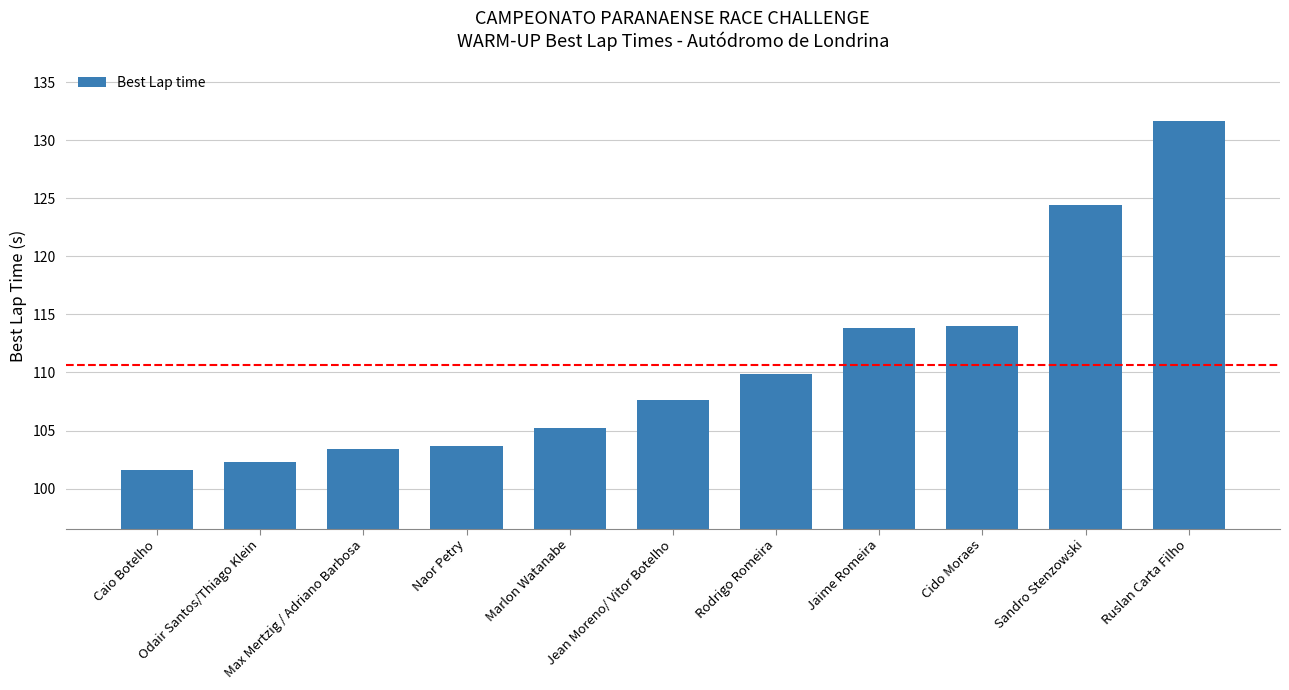

What is the difference between the second highest and second lowest values?

22.1